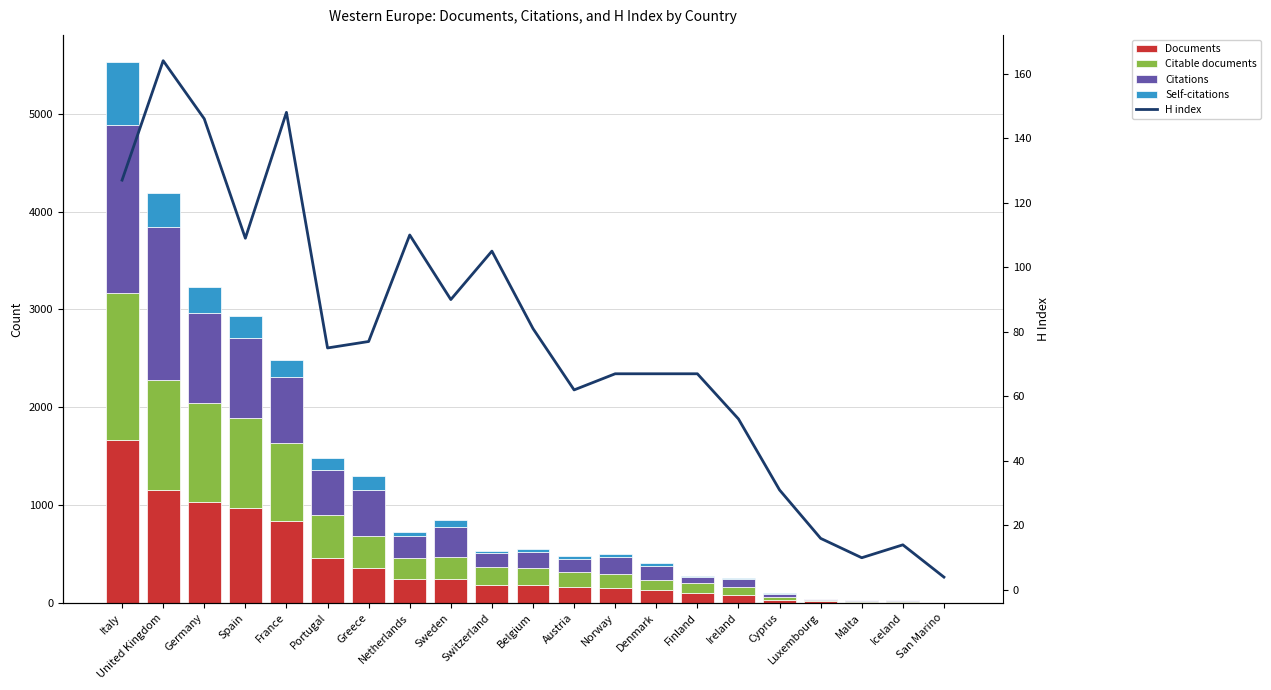

What is the highest value of the Citable documents series?

1504